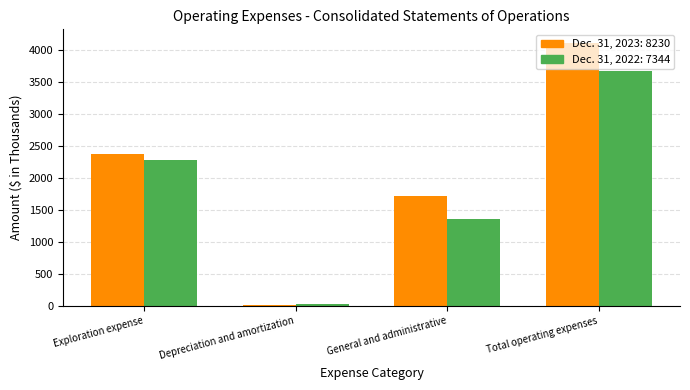

Reading left to right, transcribe all the data shown in this chart.

Dec. 31, 2023: Exploration expense=2378	Depreciation and amortization=25	General and administrative=1712	Total operating expenses=4115
Dec. 31, 2022: Exploration expense=2283	Depreciation and amortization=29	General and administrative=1360	Total operating expenses=3672